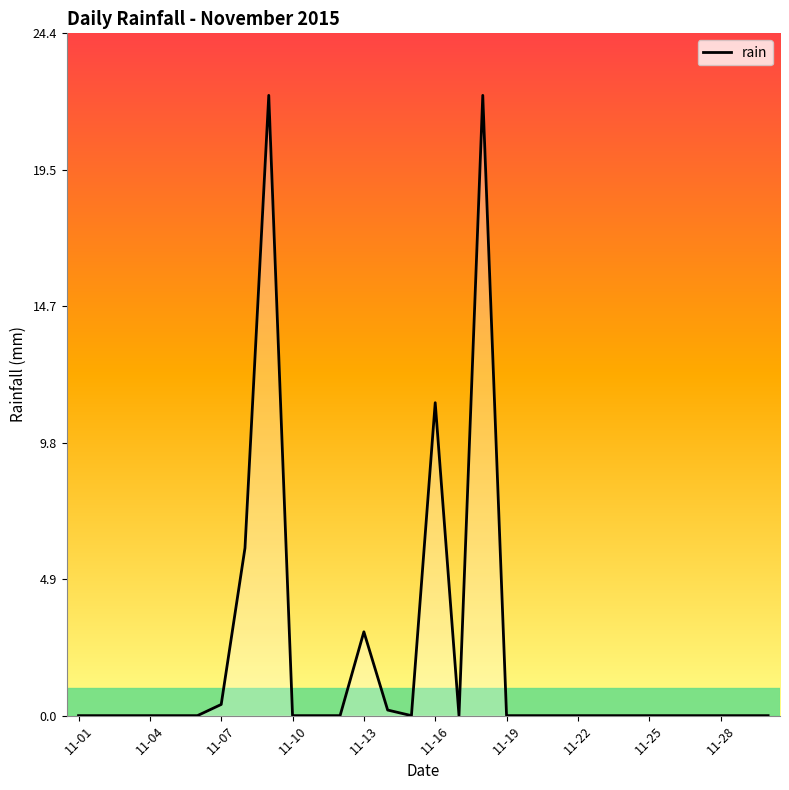

What is the difference between the maximum and minimum values?

22.2